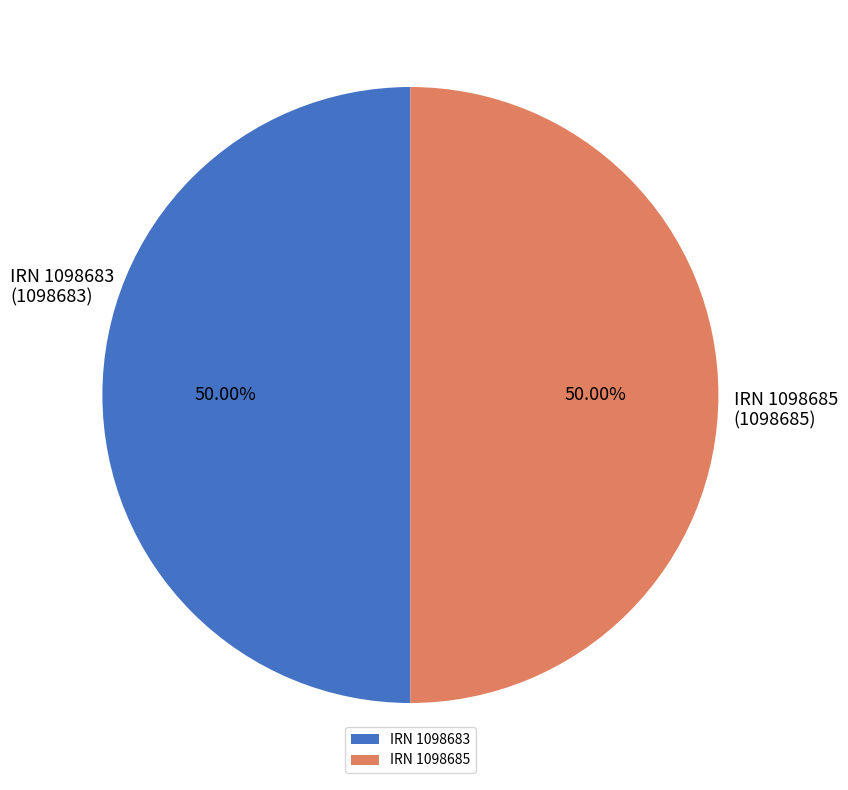

Count the number of slices in the pie.

2